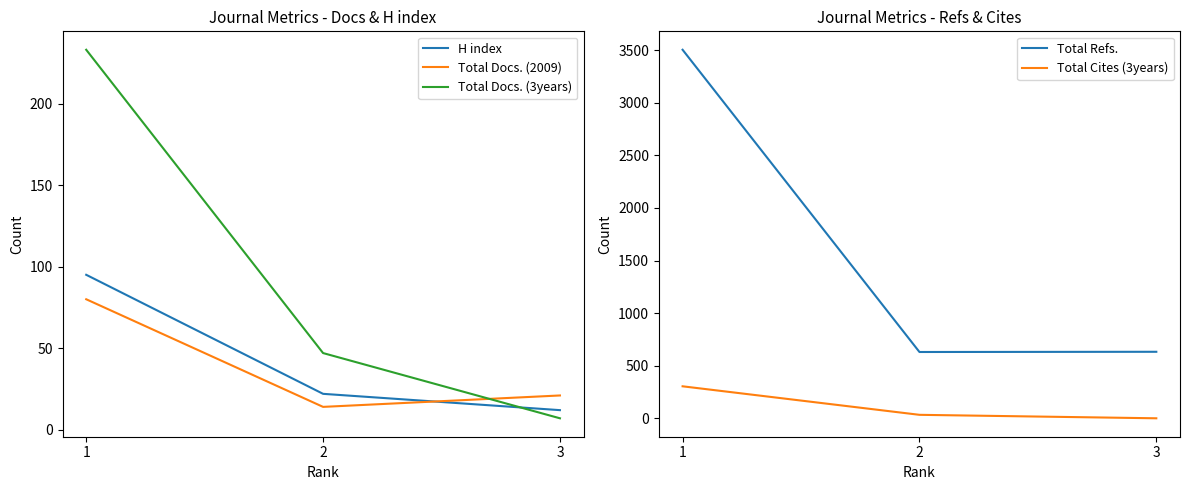

How many Total Docs. (2009) values are between 14 and 80?

3